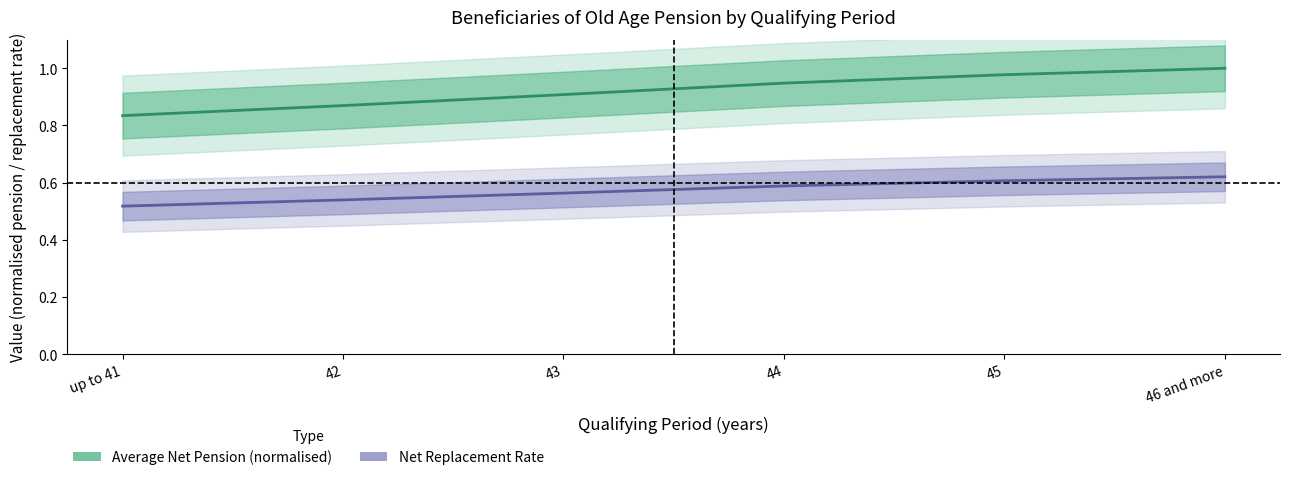

Count the Average net pension amount values in the range 0 to 1.

6